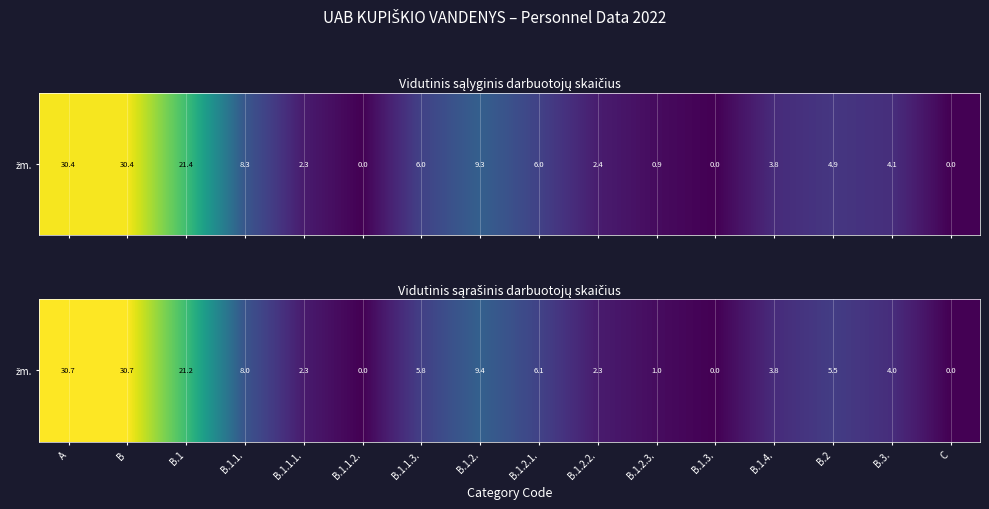

Rank the categories by value from lowest to highest.

B.1.1.2., B.1.3., C, B.1.2.3., B.1.1.1., B.1.2.2., B.1.4., B.3., B.2, B.1.1.3., B.1.2.1., B.1.1., B.1.2., B.1, A, B